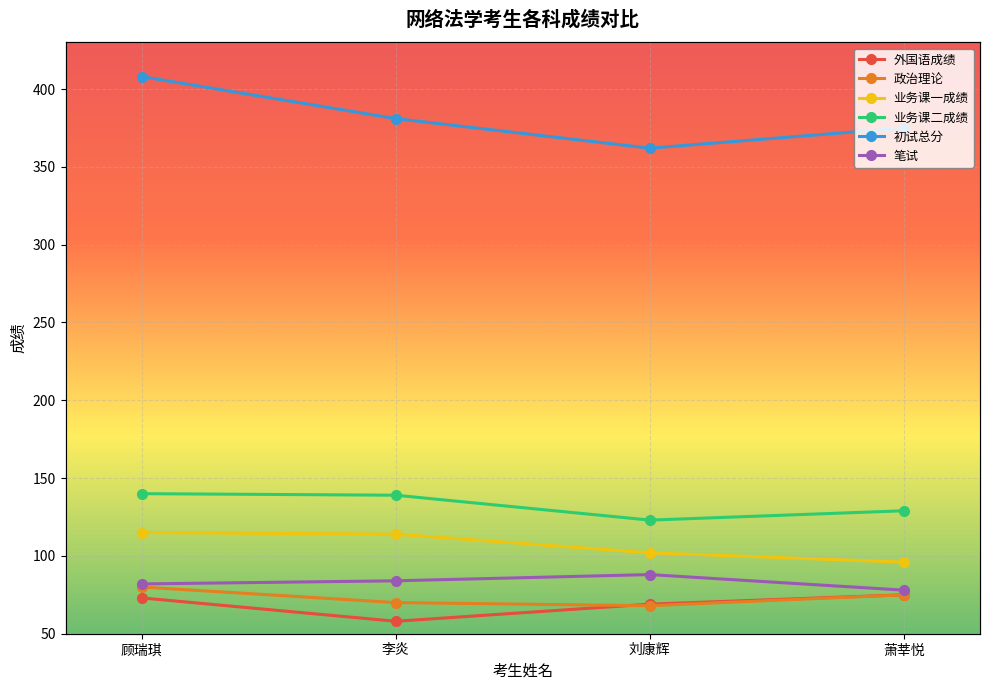

What are all the series names shown in the legend?

外国语成绩, 政治理论, 业务课一成绩, 业务课二成绩, 初试总分, 笔试